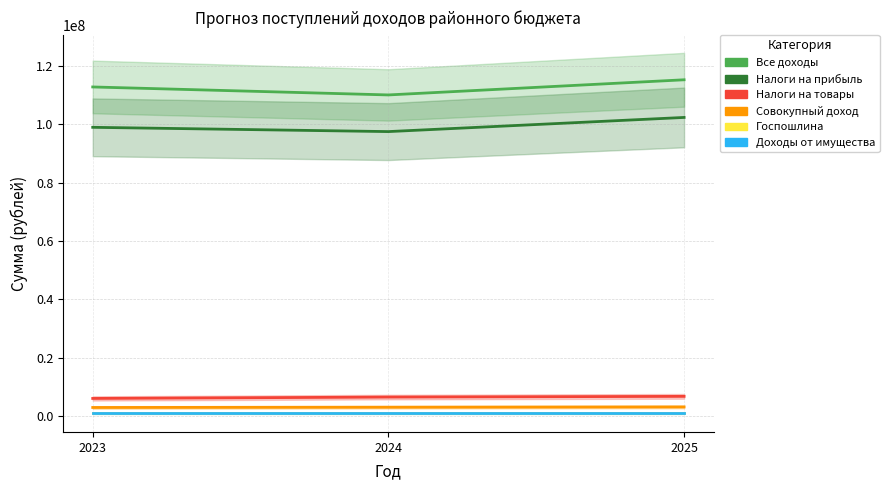

How many values in the НАЛОГИ НА СОВОКУПНЫЙ ДОХОД series exceed 3050000?

1